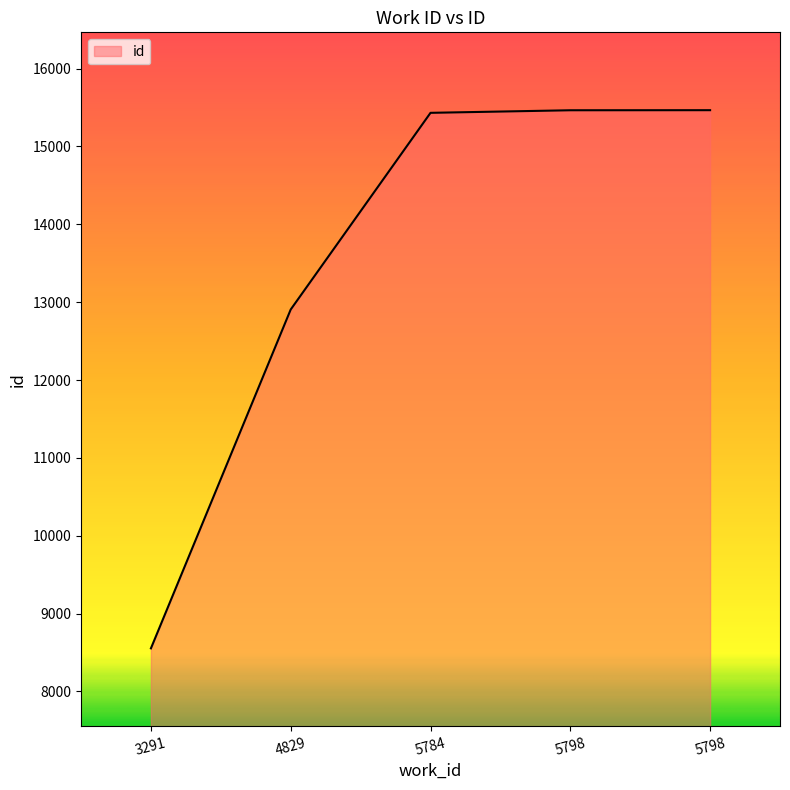

Reading left to right, list all the values displayed in this chart.

8553	12906	15432	15465	15466